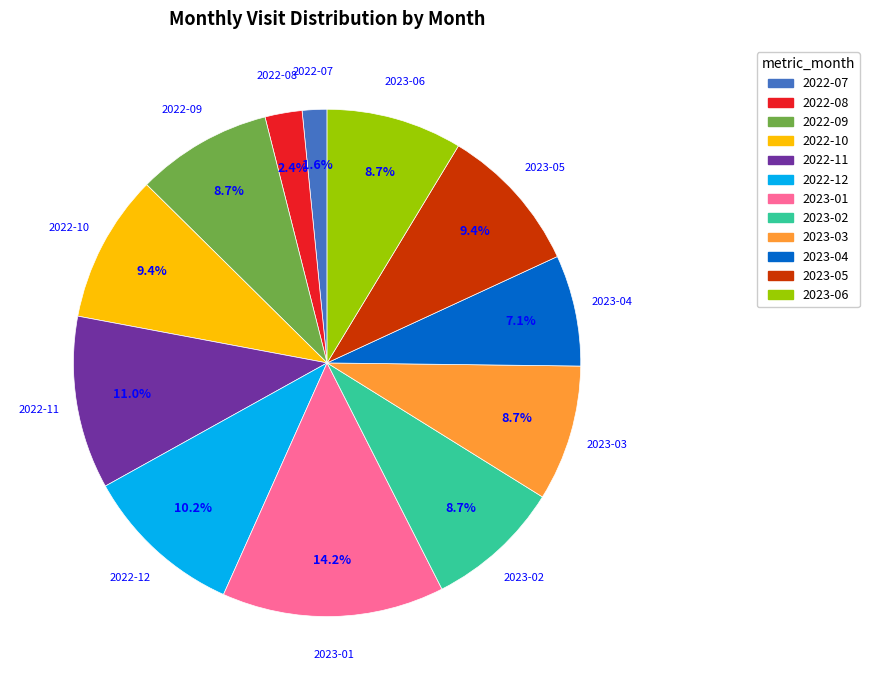

What is the largest slice in the pie chart?

2023-01